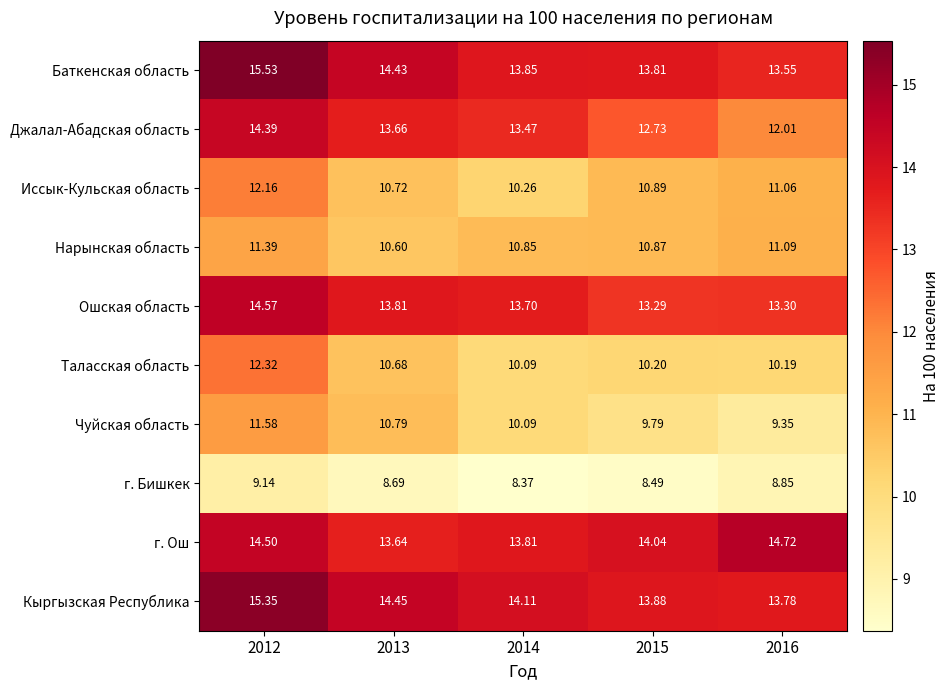

Rank the series at 2016 from lowest to highest value.

г. Бишкек, Чуйская область, Таласская область, Иссык-Кульская область, Нарынская область, Джалал-Абадская область, Ошская область, Баткенская область, Кыргызская Республика, г. Ош